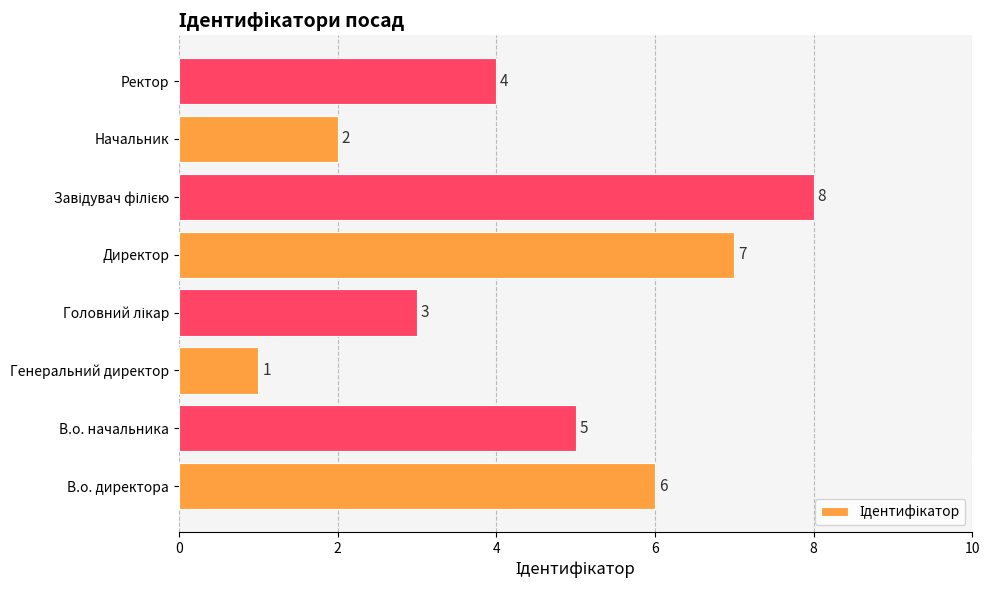

How many data points are less than 5?

4